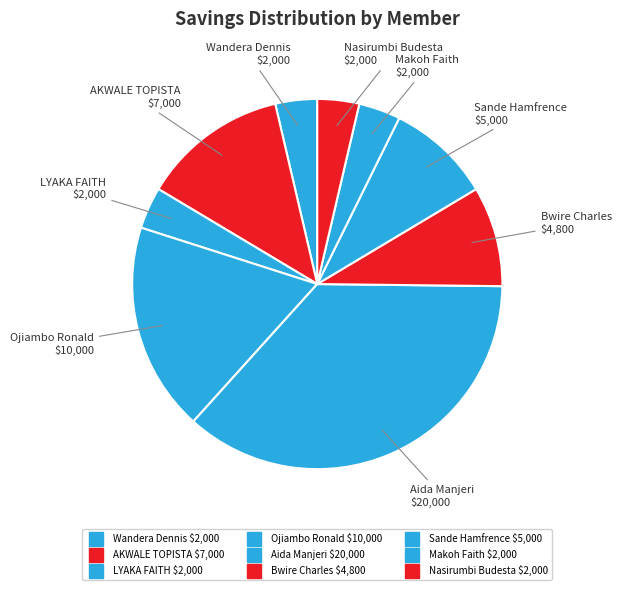

What percentage is the Sande Hamfrence slice, to the nearest percent?

9%